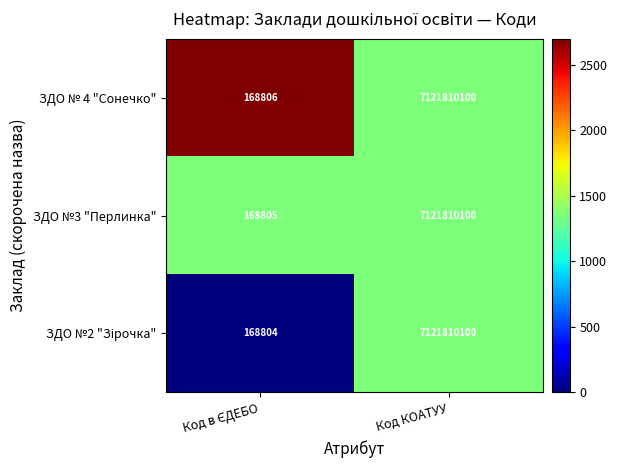

Which series has the largest total across all categories?

ЗДО № 4 "Сонечко"